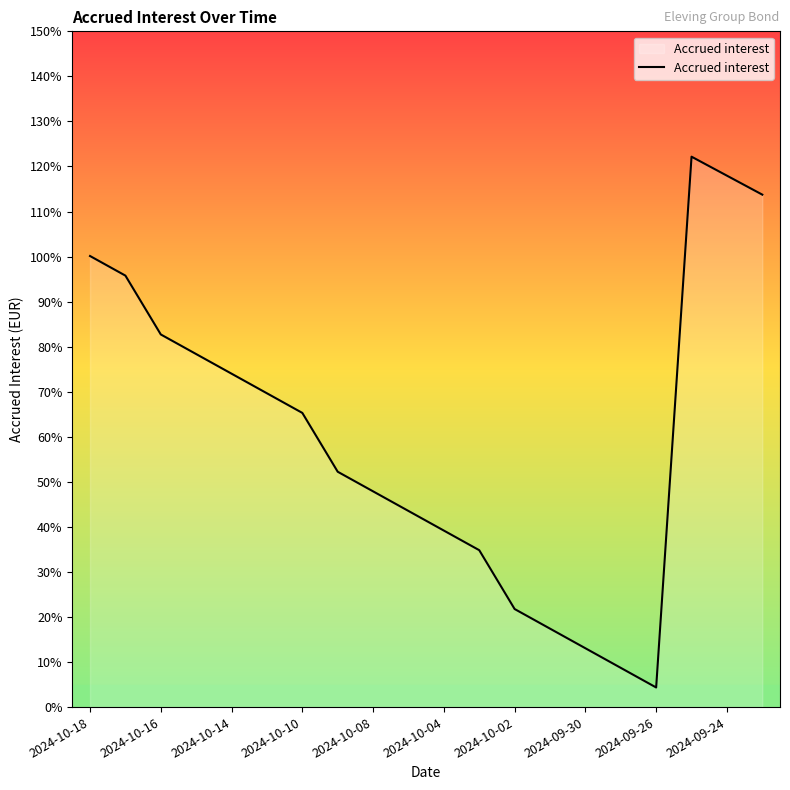

Is this an area chart (filled region under the line)?

Yes